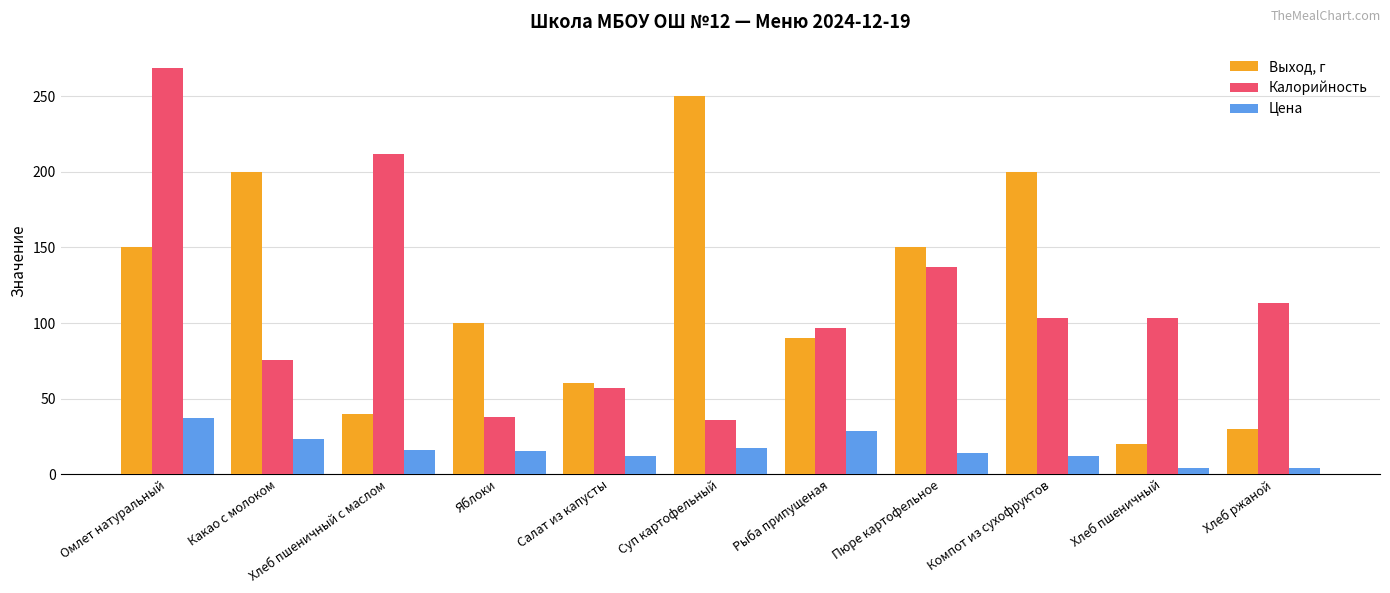

Rank the series at Какао с молоком from highest to lowest value.

Выход, г, Калорийность, Цена